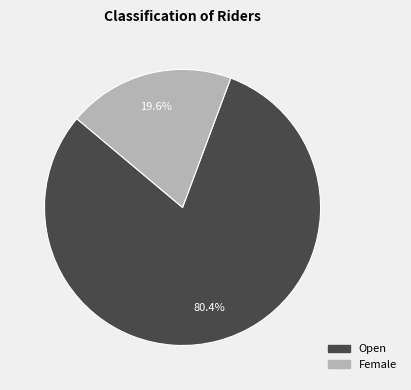

To the nearest percent, what portion does Female represent?

20%